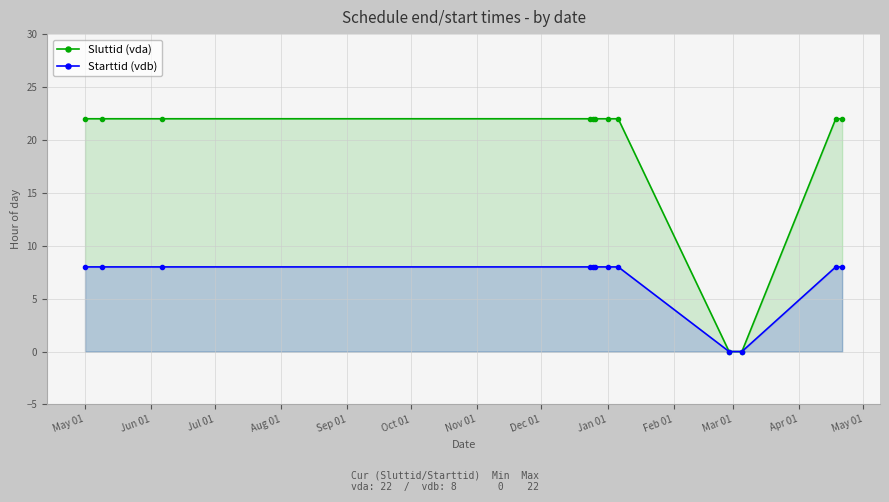

Where is Sluttid (vda) nearest to the value 11?

May 01